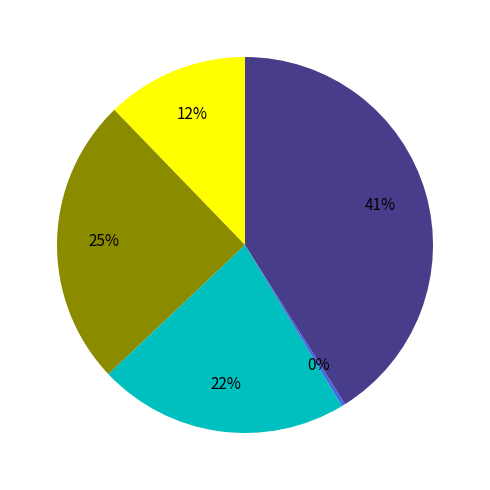

Does any single category account for the majority?

No